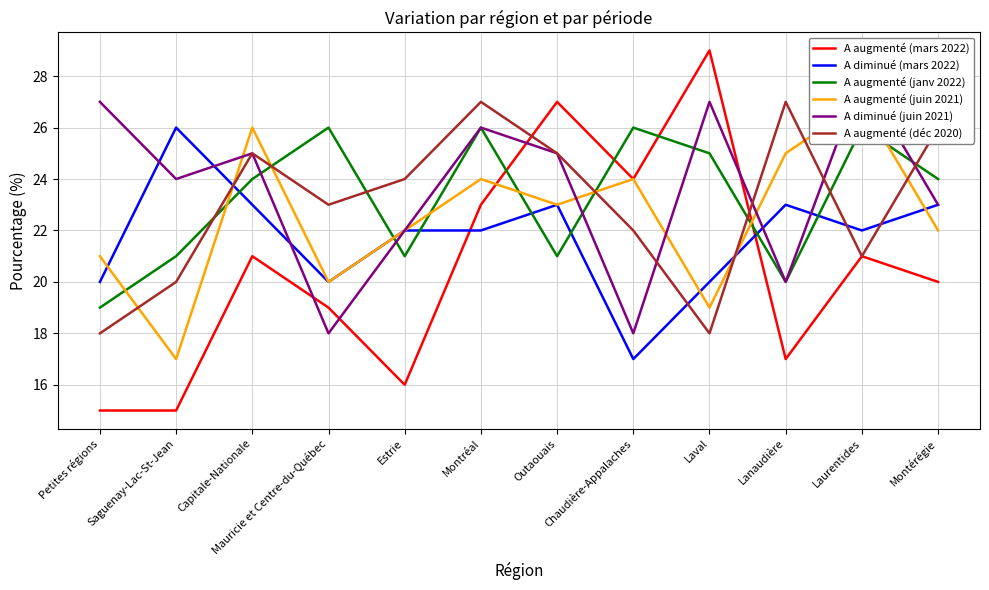

At which category is the sum across all series the highest?

Montréal